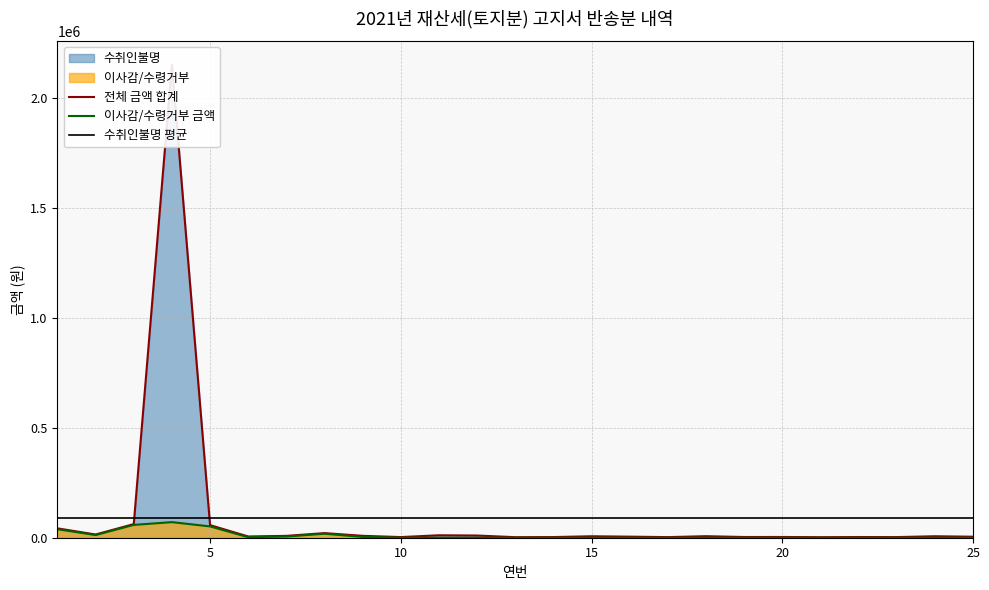

What is the maximum value for 수취인불명 평균?

87572.8